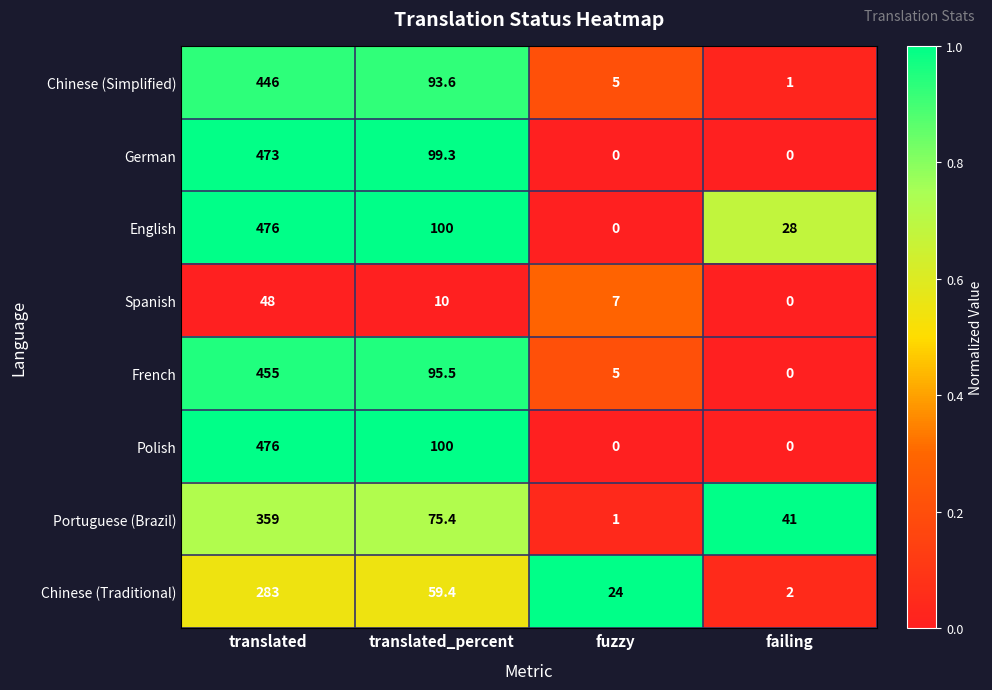

At how many categories does at least one series exceed 0?

4